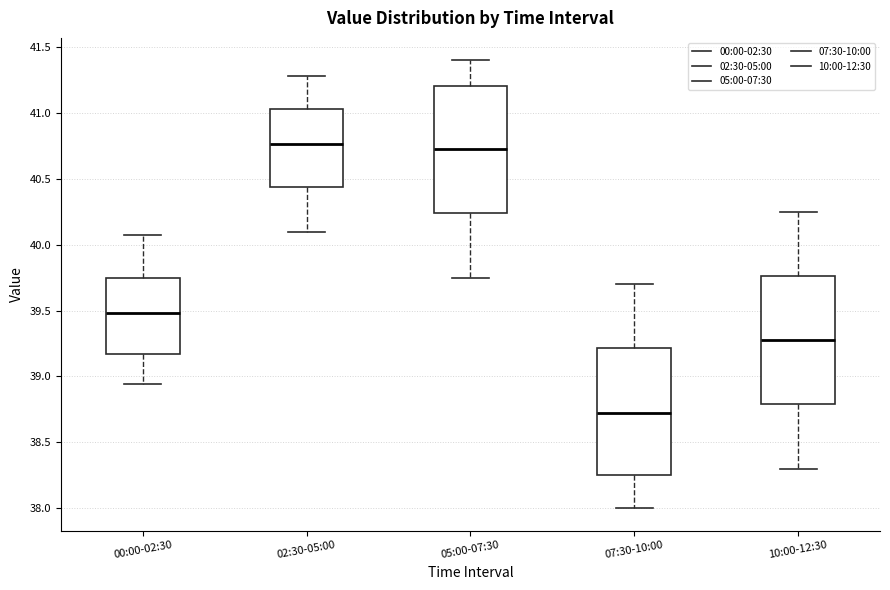

Where does the upper whisker of the box for 05:00-07:30 end on the y-axis? The values are not printed on the chart, so give them approximately, as read against the axis.

41.40